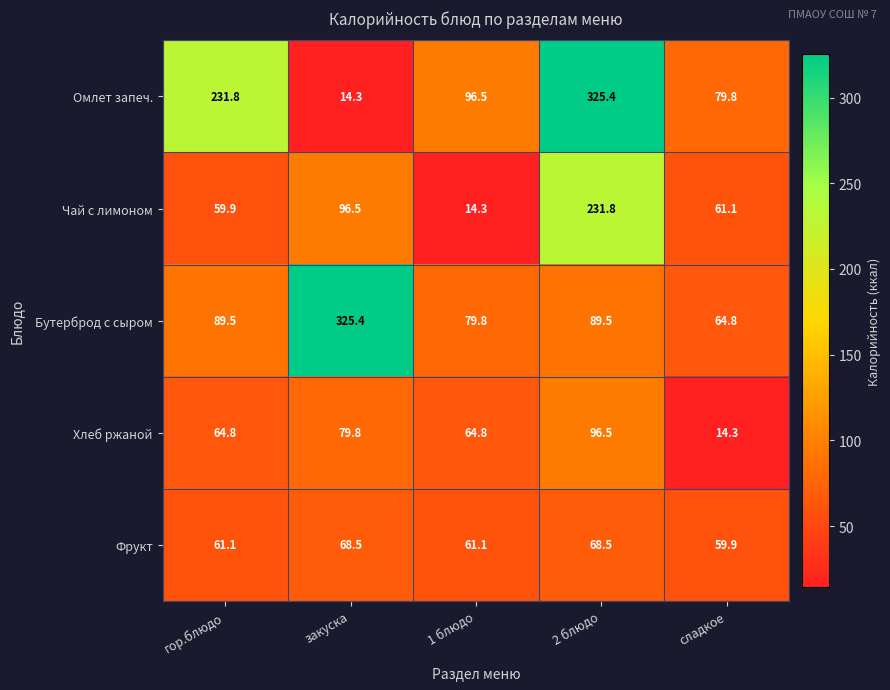

At which label does Чай с лимоном reach its minimum?

1 блюдо